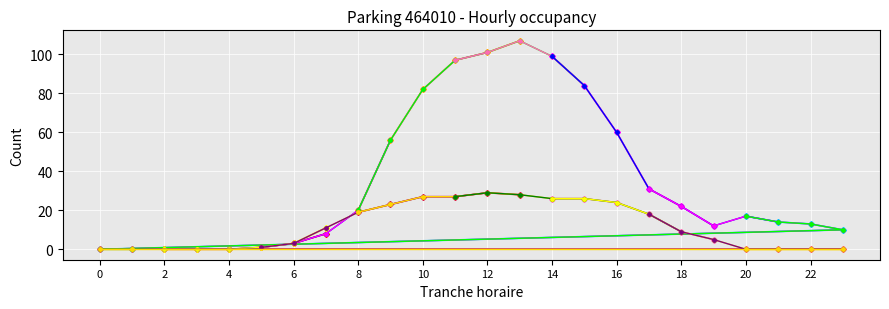

How many categories are shown in the chart?

24